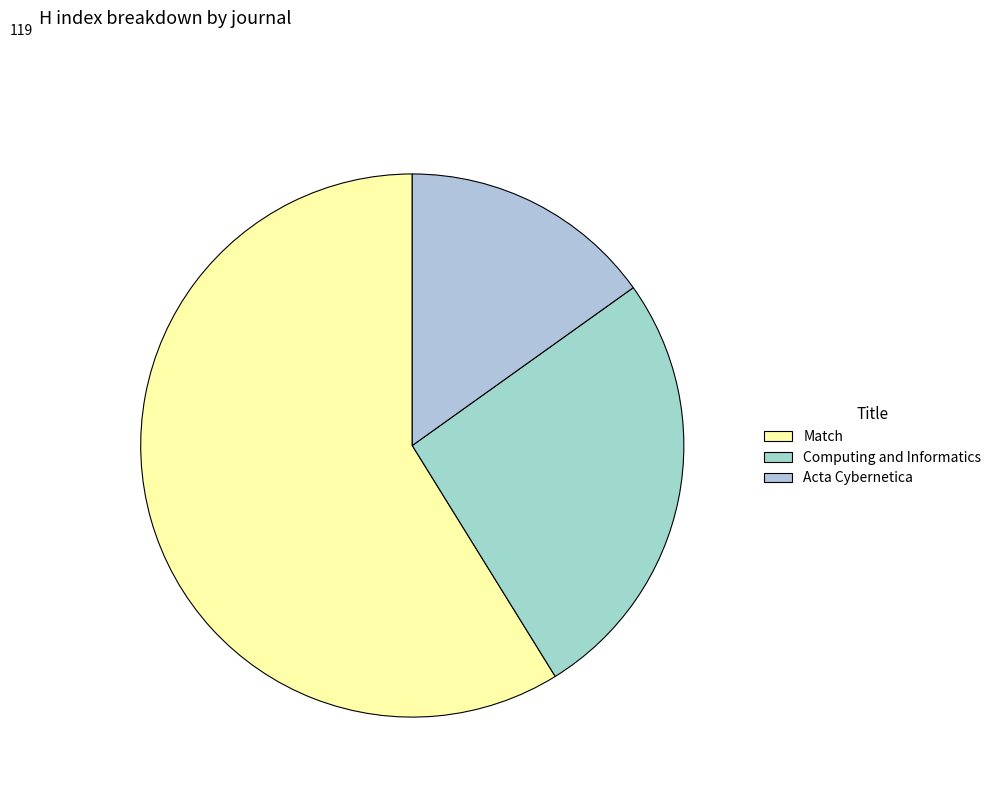

How many slices are in this pie chart?

3